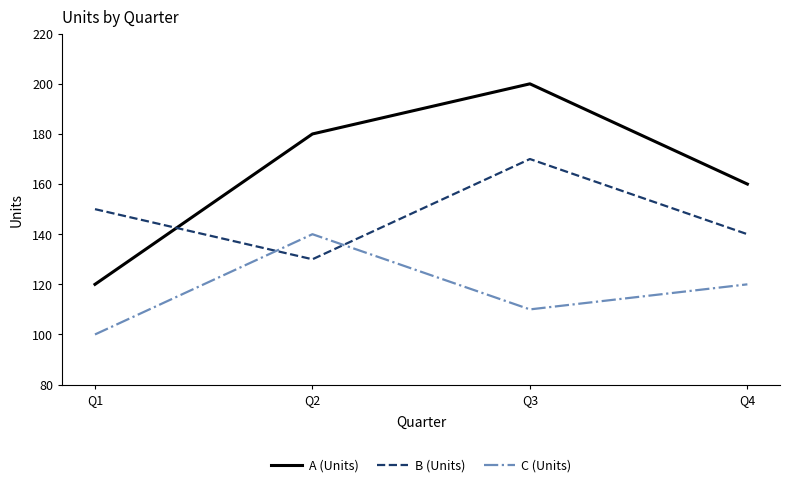

The value of C (Units) at Q4 is 55. True or false?

False